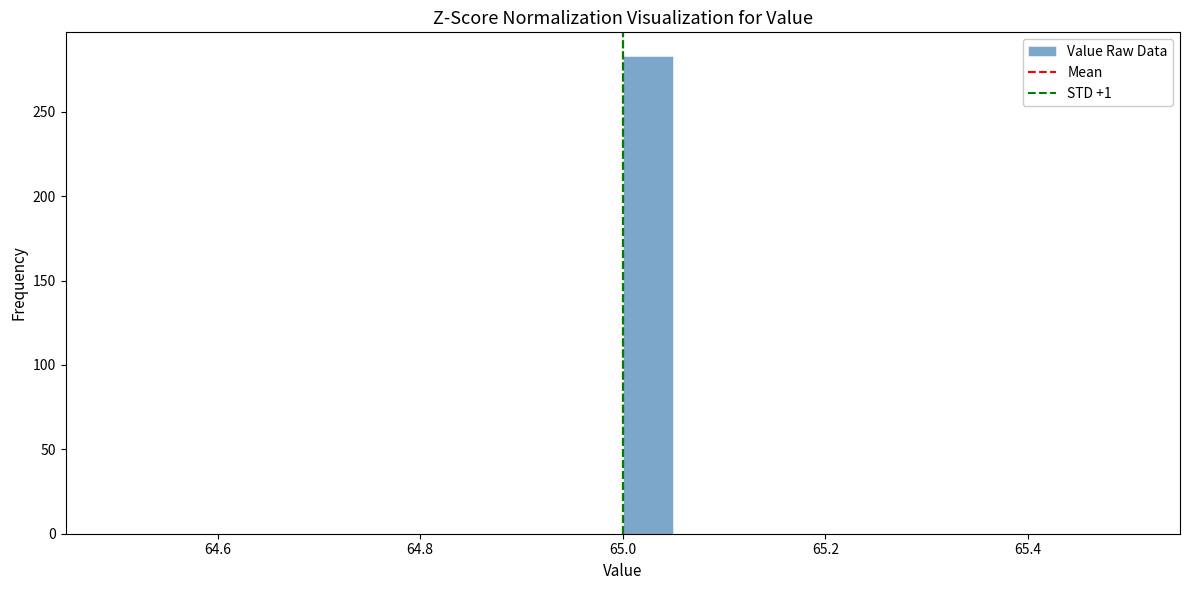

Read against the x-axis, roughly where is the centre of the tallest bar?

65.02